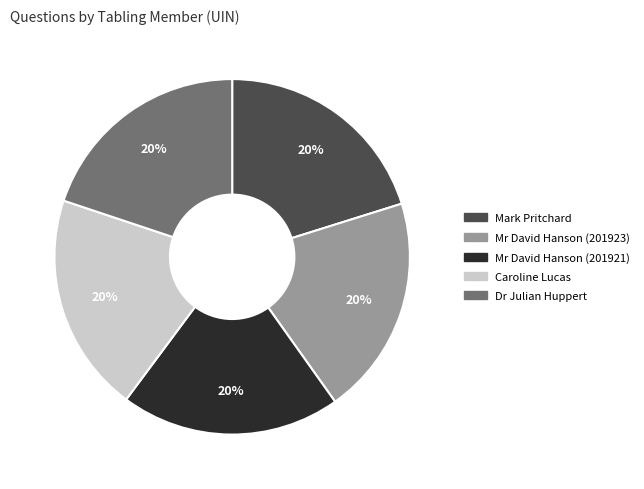

Combined, do Mr David Hanson (201923) and Mr David Hanson (201921) account for over 50%?

No